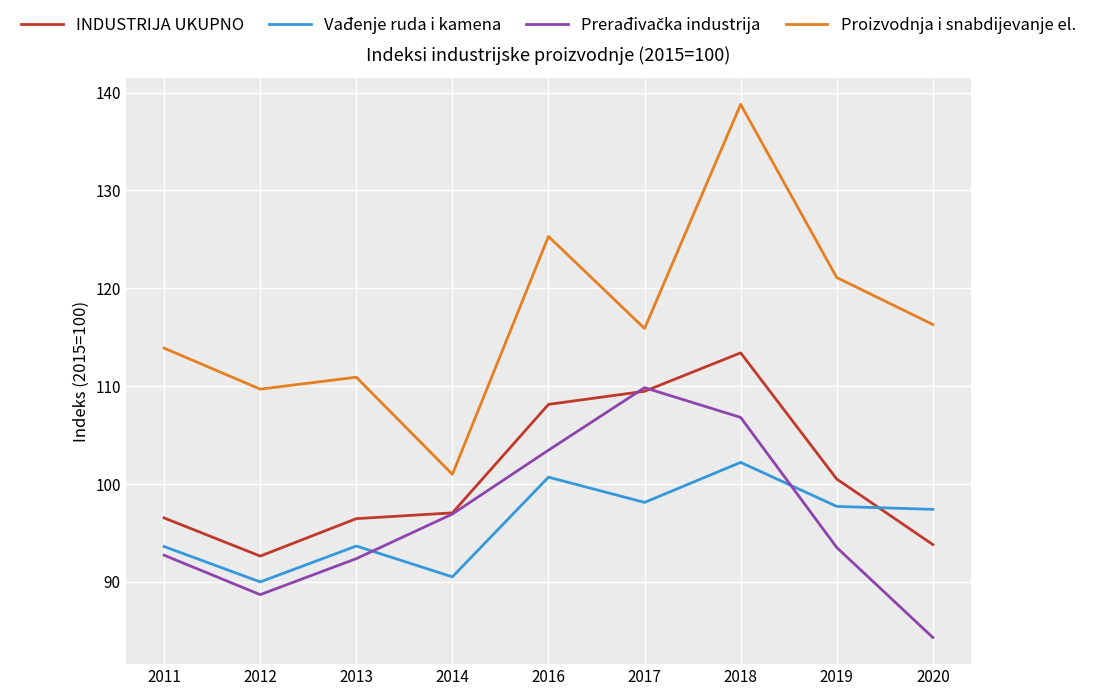

How many lines are shown in the chart?

4